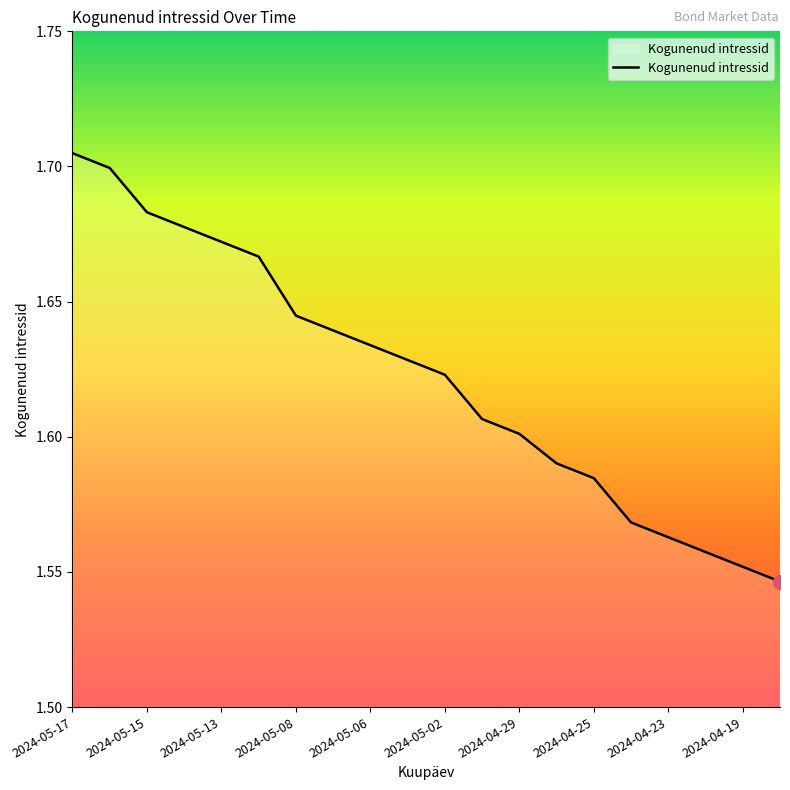

At which category does the chart reach its peak across all series?

2024-05-17